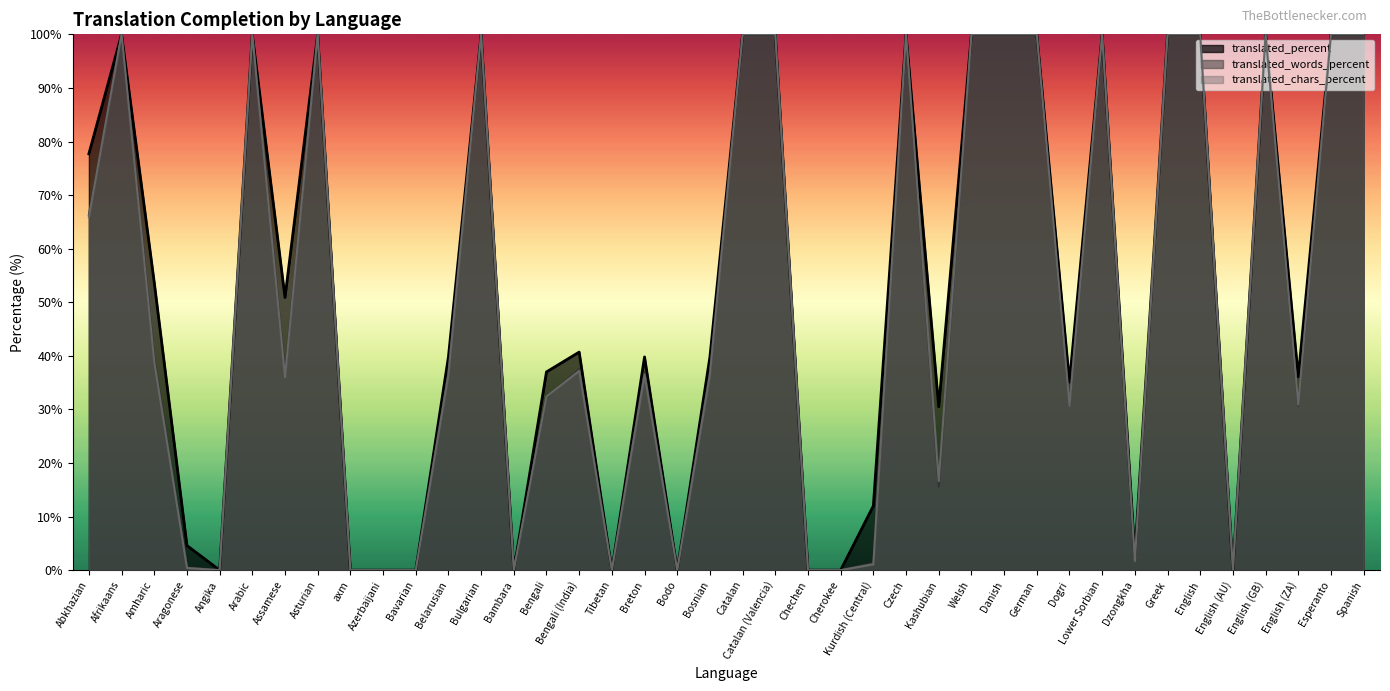

How many positive values does the translated_chars_percent series have?

30